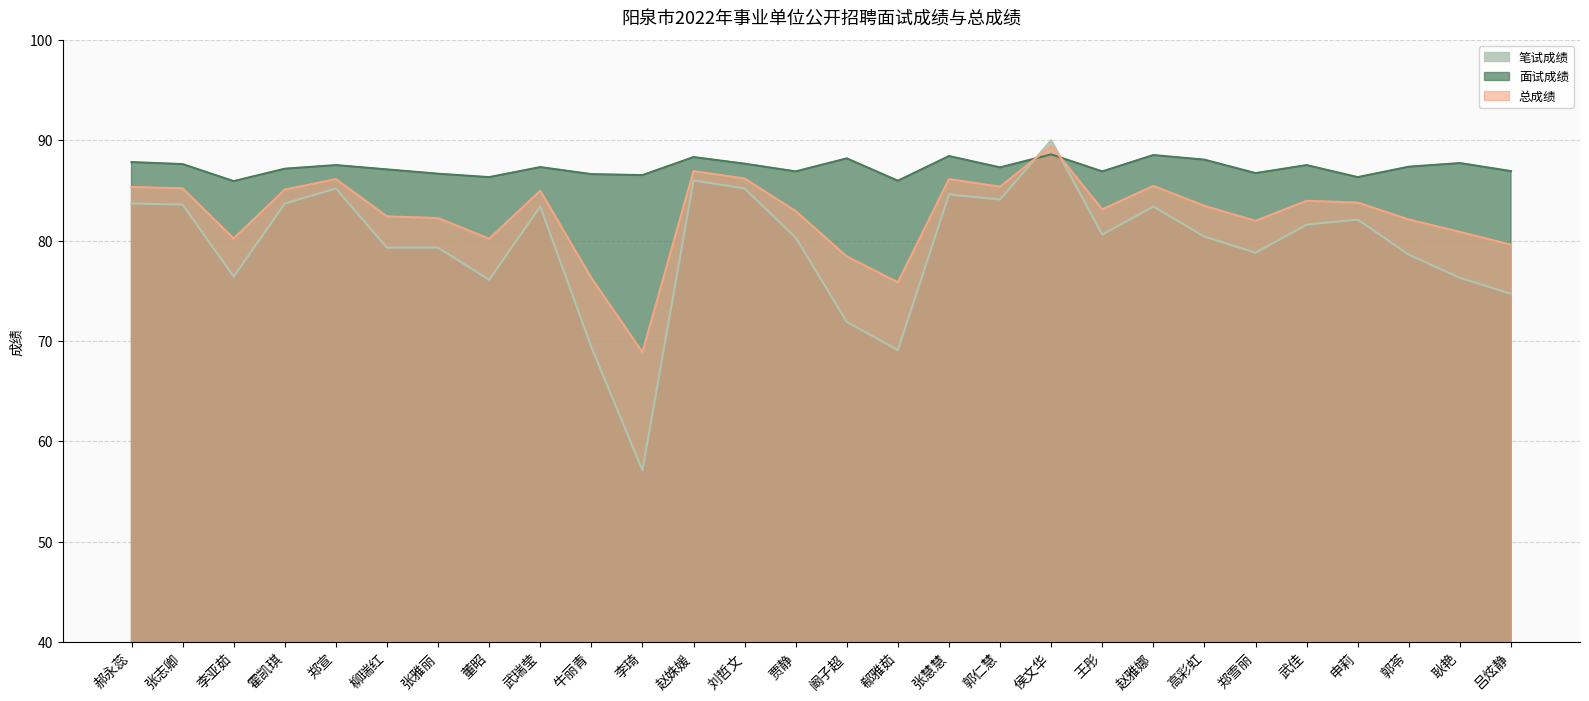

What is the spread (max minus min) of values at 郑雪丽?

7.9